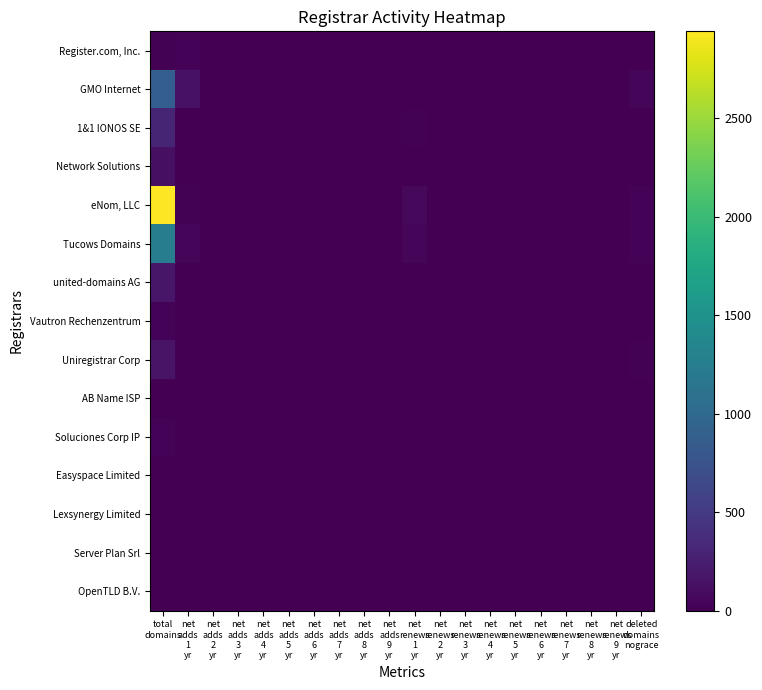

At which category is the sum across all series the highest?

total
domains